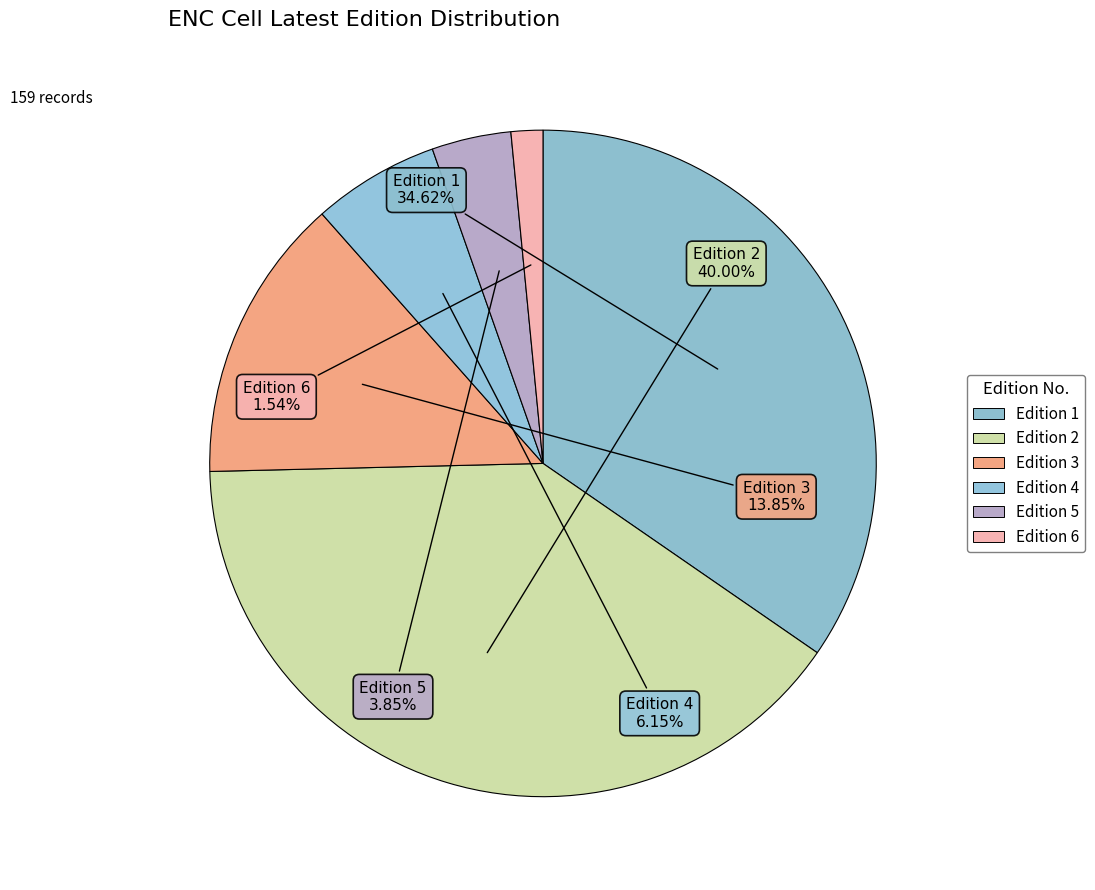

The Edition 3 slice represents 28% of the pie. True or false?

False